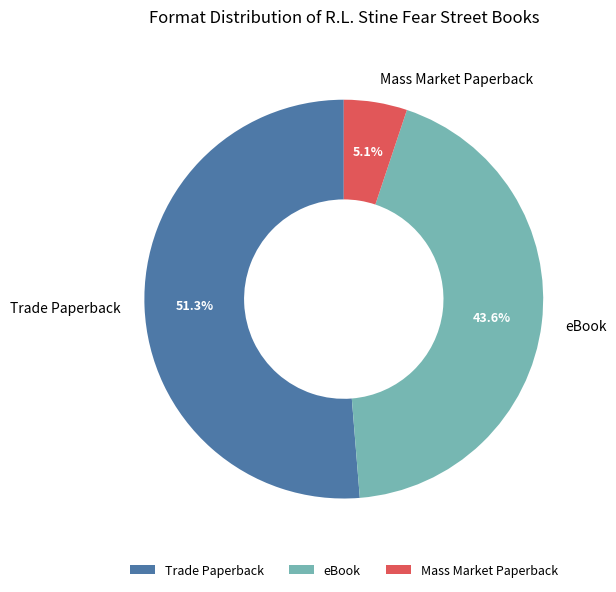

To the nearest percent, what portion does Trade Paperback represent?

51%